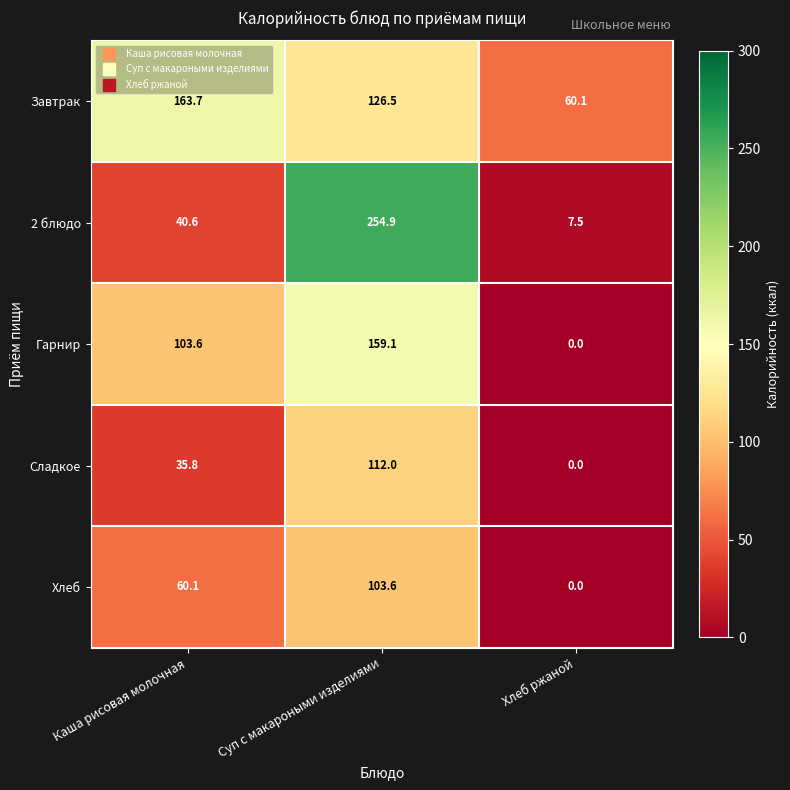

How many data points in Завтрак are less than 126?

1